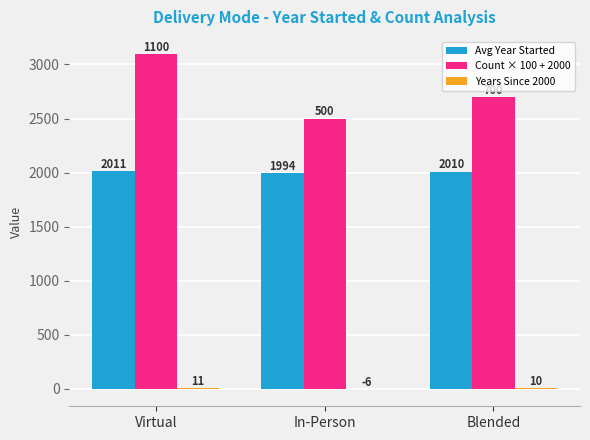

At which label does Count × 100 + 2000 first exceed 2700?

Virtual